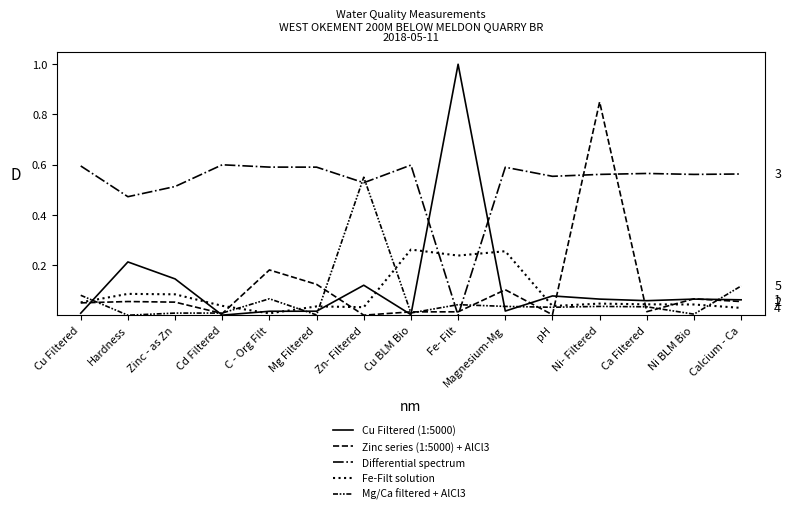

The Mg/Ca filtered + AlCl3 series shows 0.0 at Ni- Filtered. True or false?

False